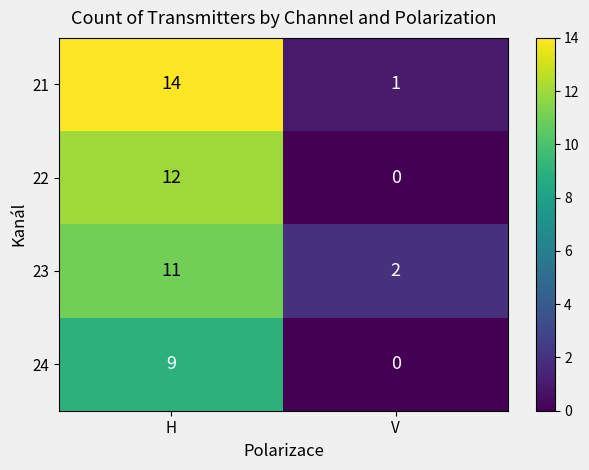

At which category is the sum across all series the highest?

H